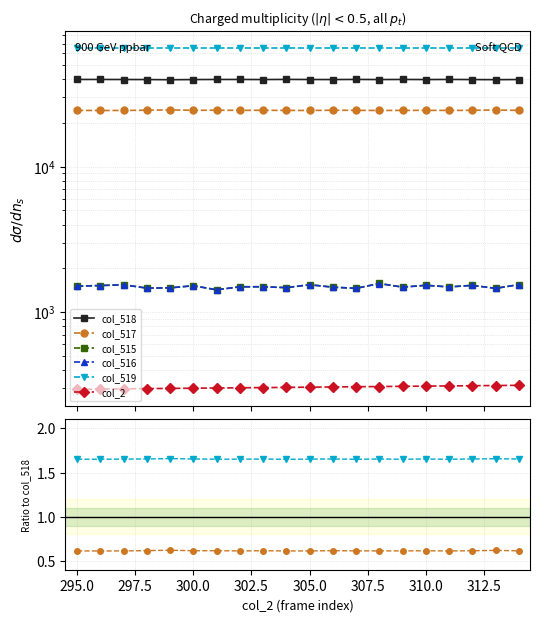

True or false: col_517 has more than 1 interior local peaks.

True